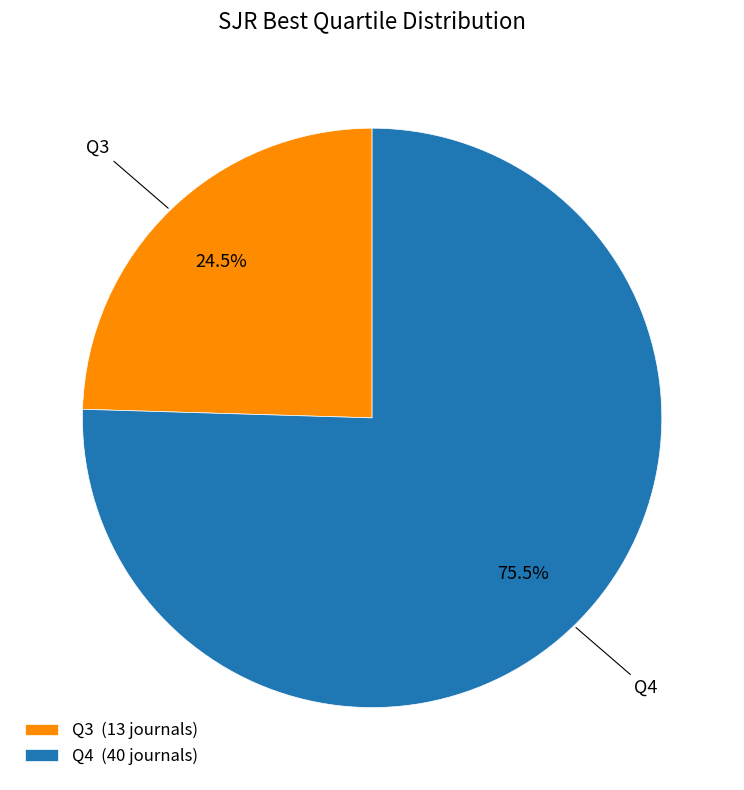

Is there any slice that represents more than half of the pie?

Yes